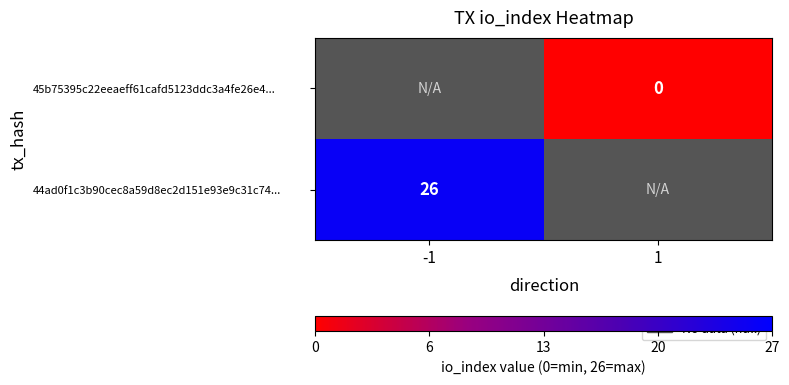

The value of 44ad0f1c3b90cec8a59d8ec2d151e93e9c31c74... at -1 is 10. True or false?

False